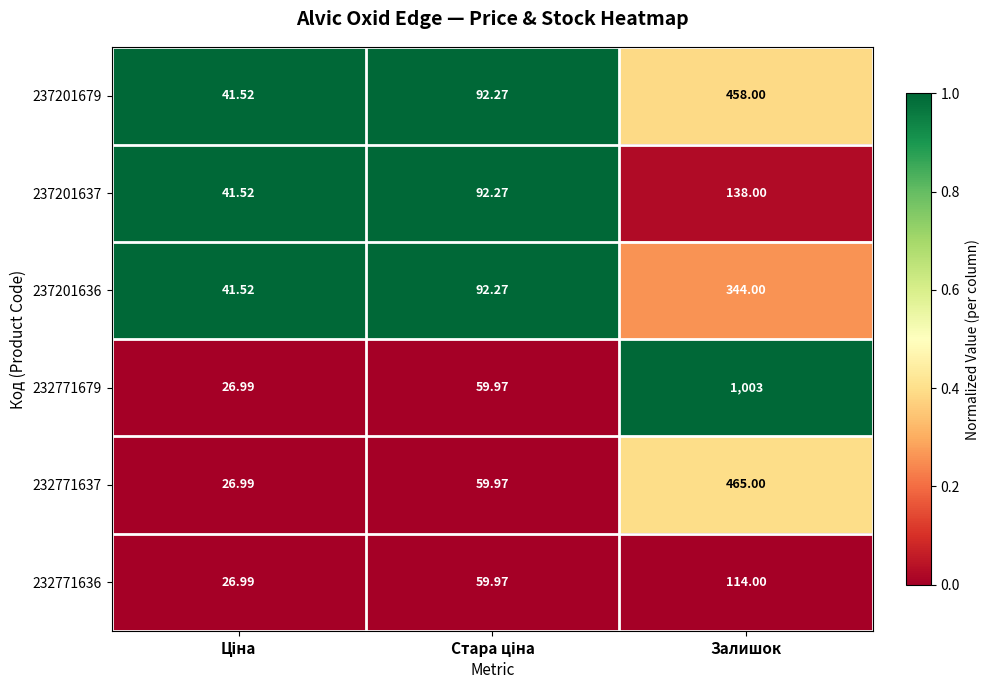

Which series has the widest spread of values?

232771679